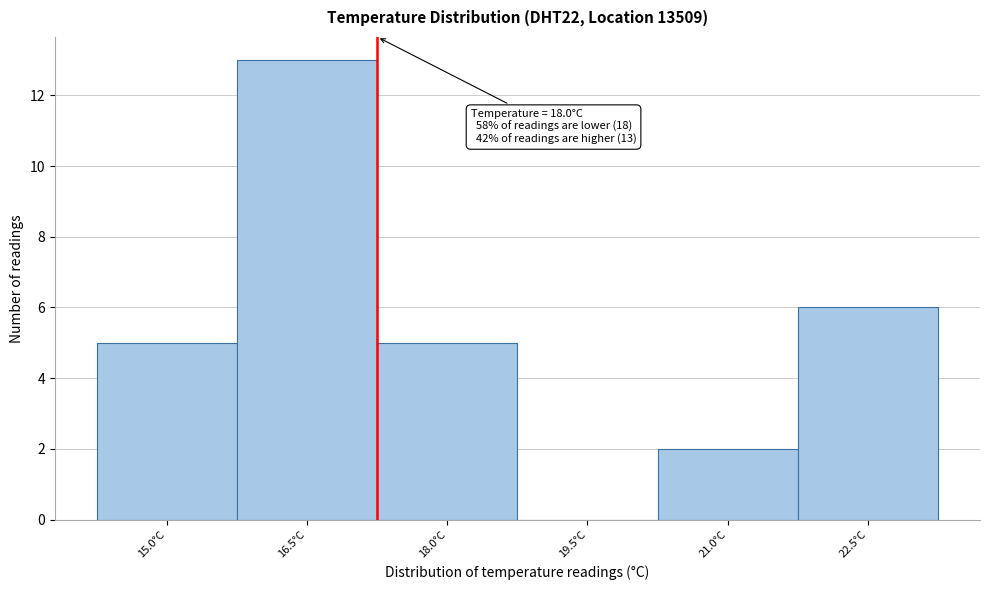

Reading right to left, extract all data points from this chart.

22.5°C=6	21.0°C=2	19.5°C=0	18.0°C=5	16.5°C=13	15.0°C=5